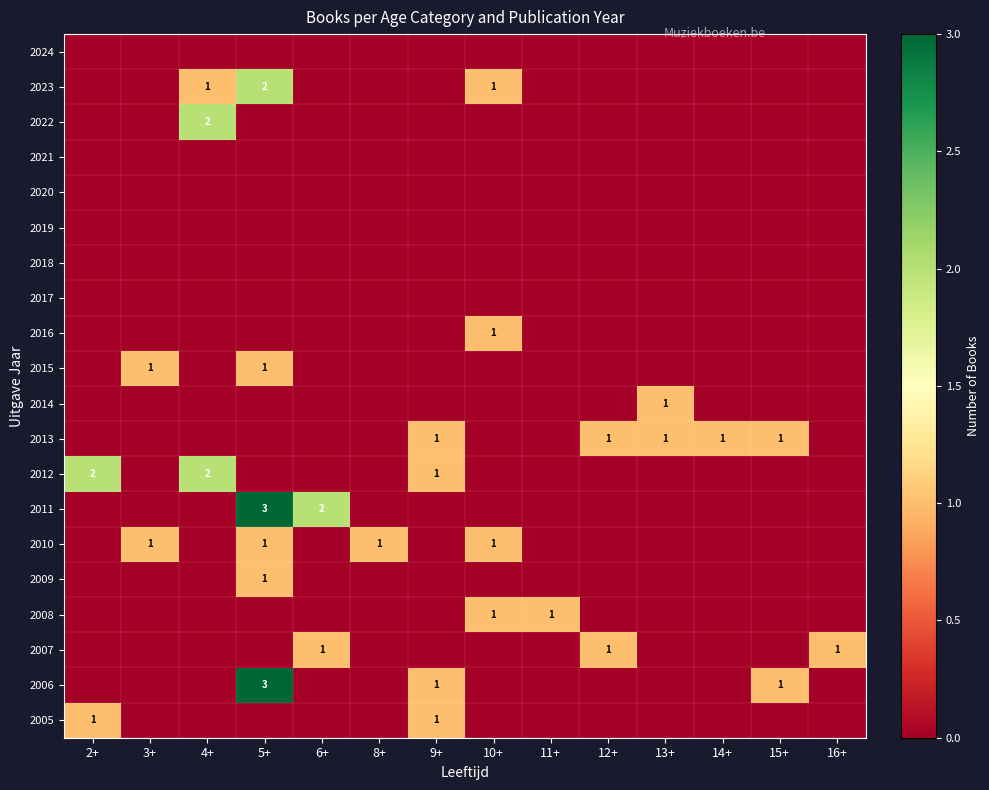

The value of 2022 at 12+ is 1. True or false?

False